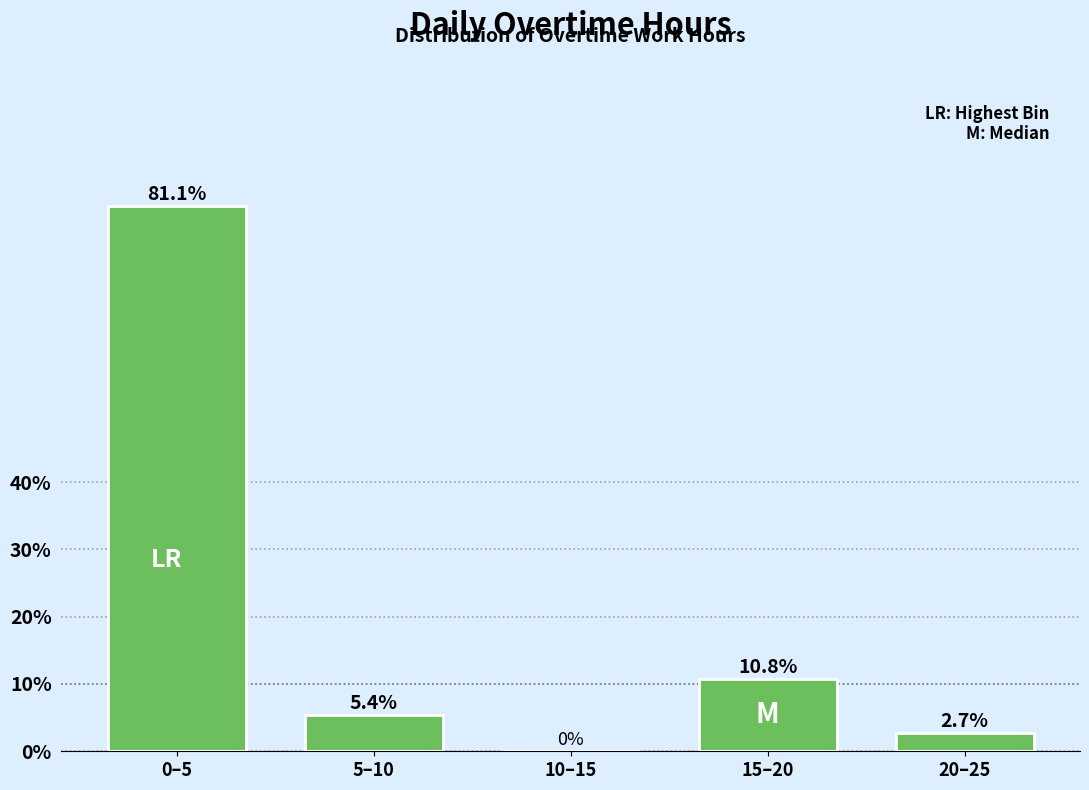

What is the approximate value at 15–20?

10.8